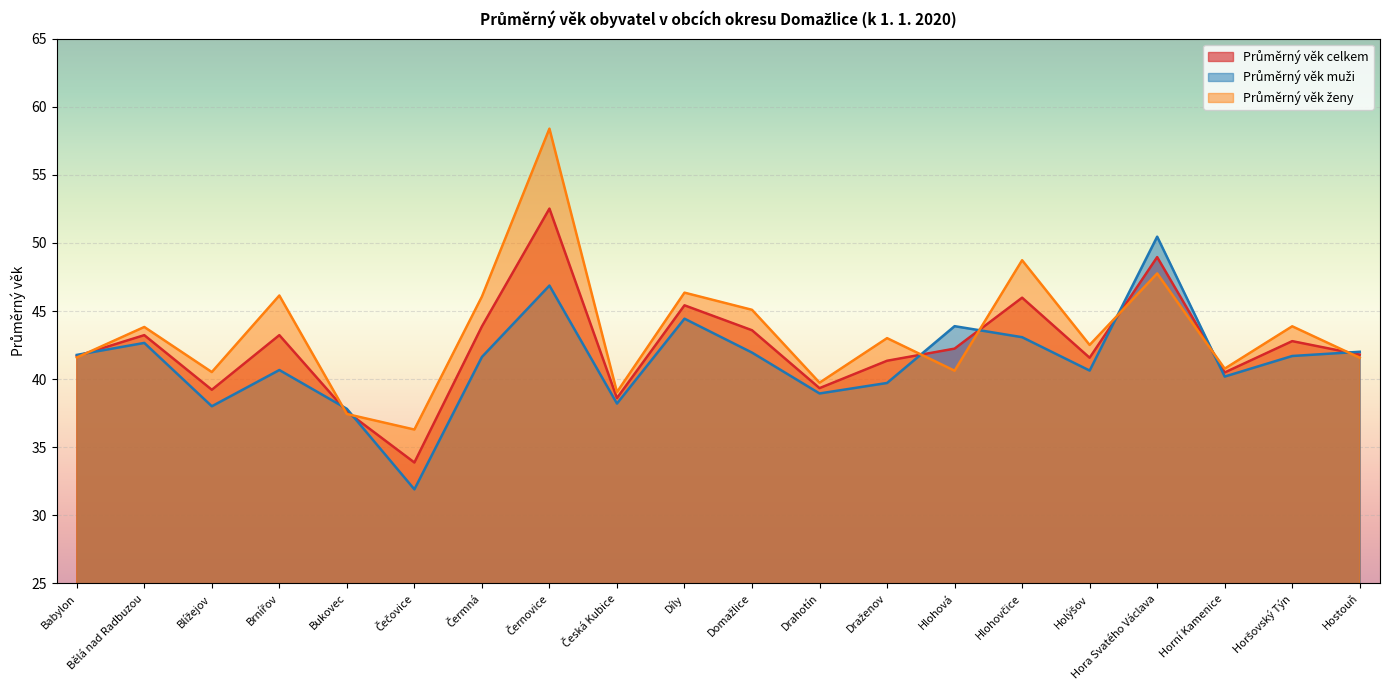

True or false: Průměrný věk muži and Průměrný věk celkem intersect in this chart.

True